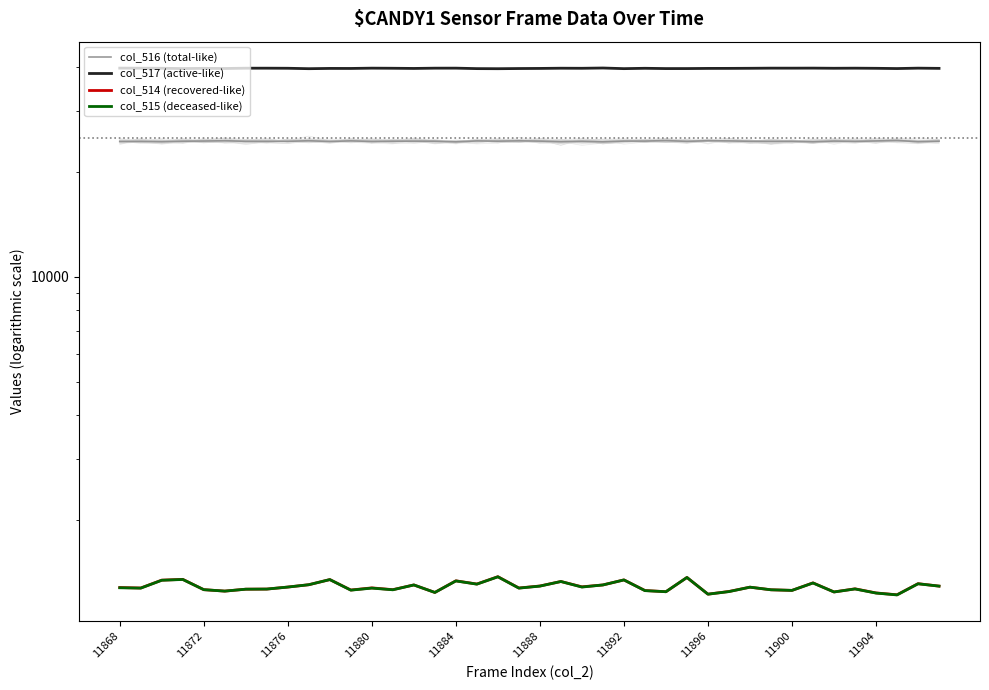

The col_516 (total-like) series shows 24629 at 26. True or false?

True